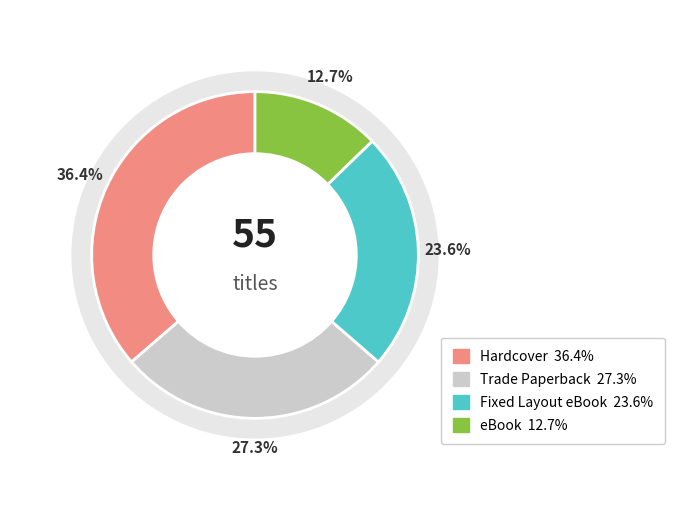

Rank the categories by value from highest to lowest.

Hardcover, Trade Paperback, Fixed Layout eBook, eBook